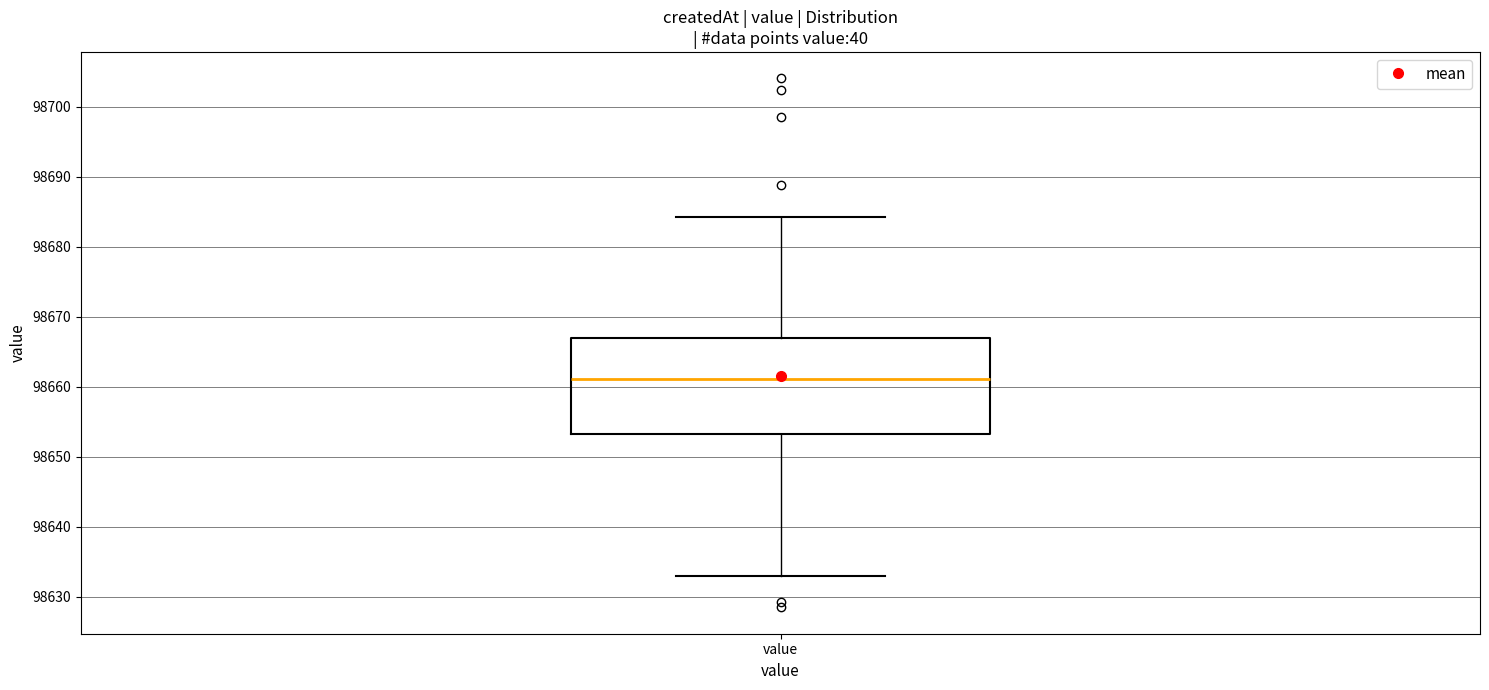

Read this box plot against the y-axis: the position of the median line, the range covered by the box, and the ends of both whiskers. The values are not printed on the chart, so give them approximately, as read against the axis.

median 98661, box 98653 to 98667, whiskers 98633 to 98684